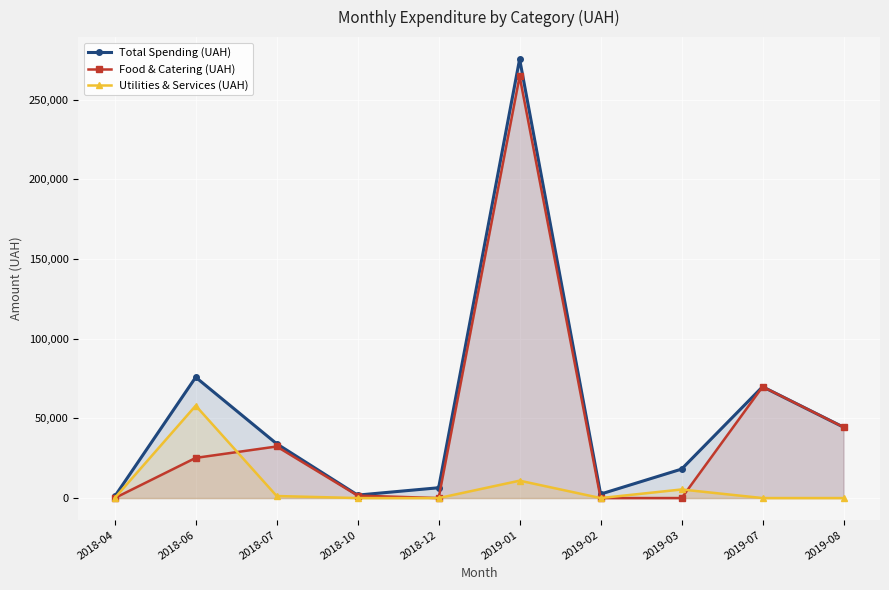

At which category is the sum across all series the highest?

2019-01